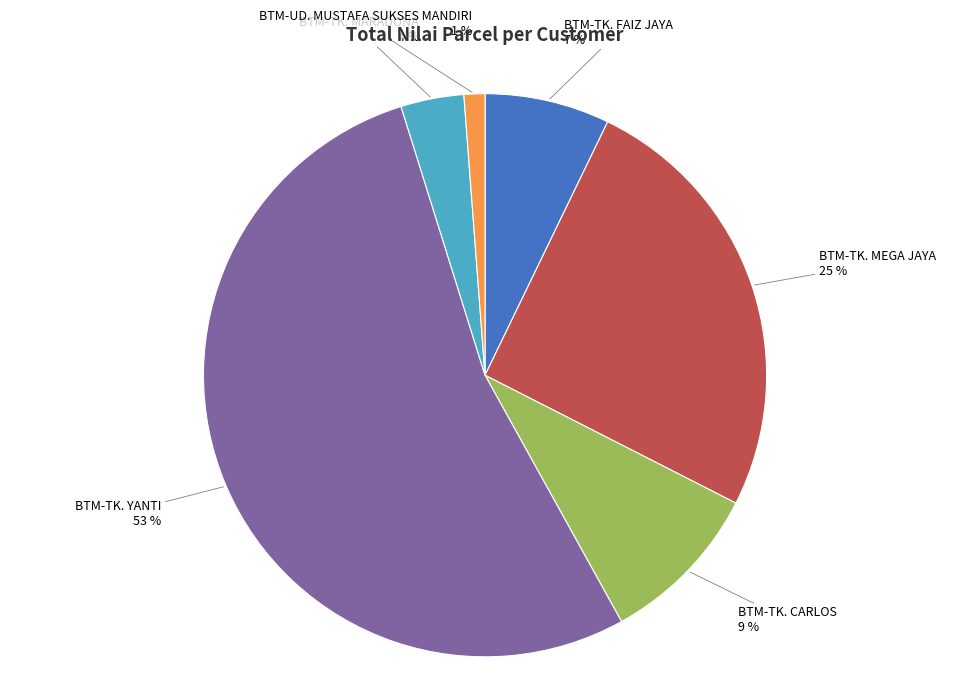

Count the number of slices in the pie.

6